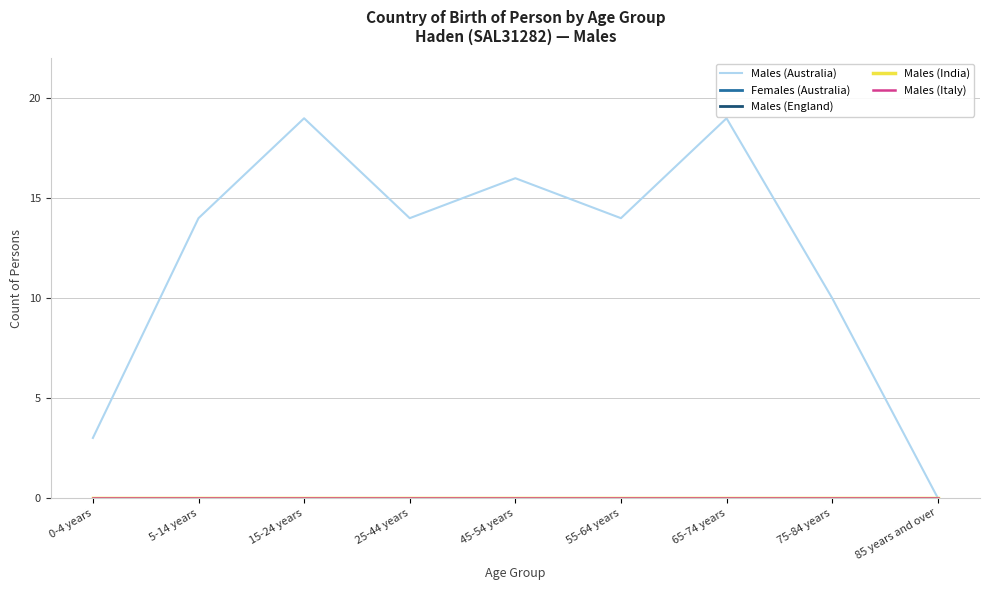

Does the chart display data point markers on the line(s)?

No